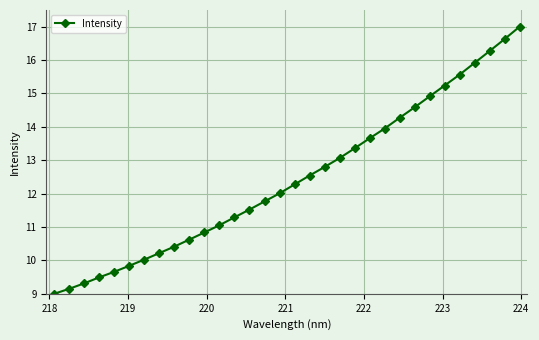

What is the greatest value displayed?

17.0